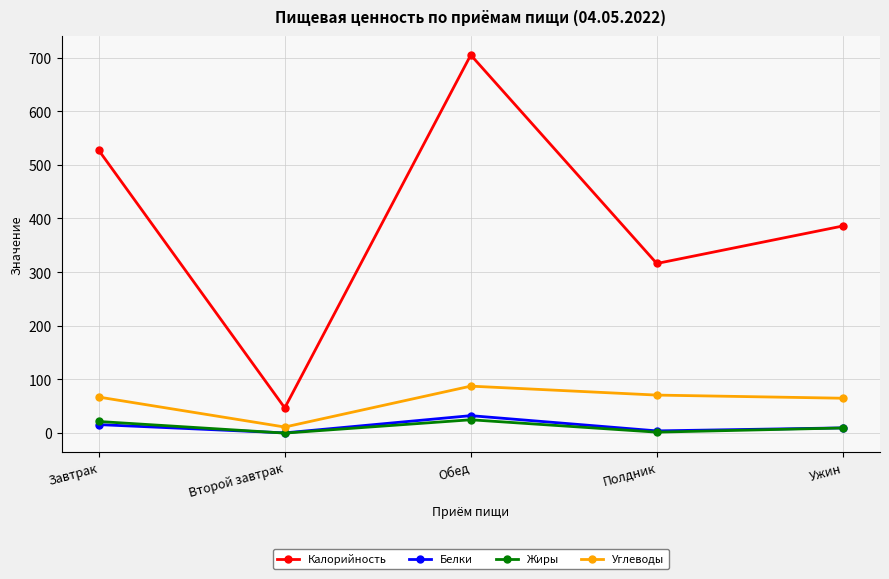

What is the difference between the maximum and minimum values in the Жиры series?

24.8